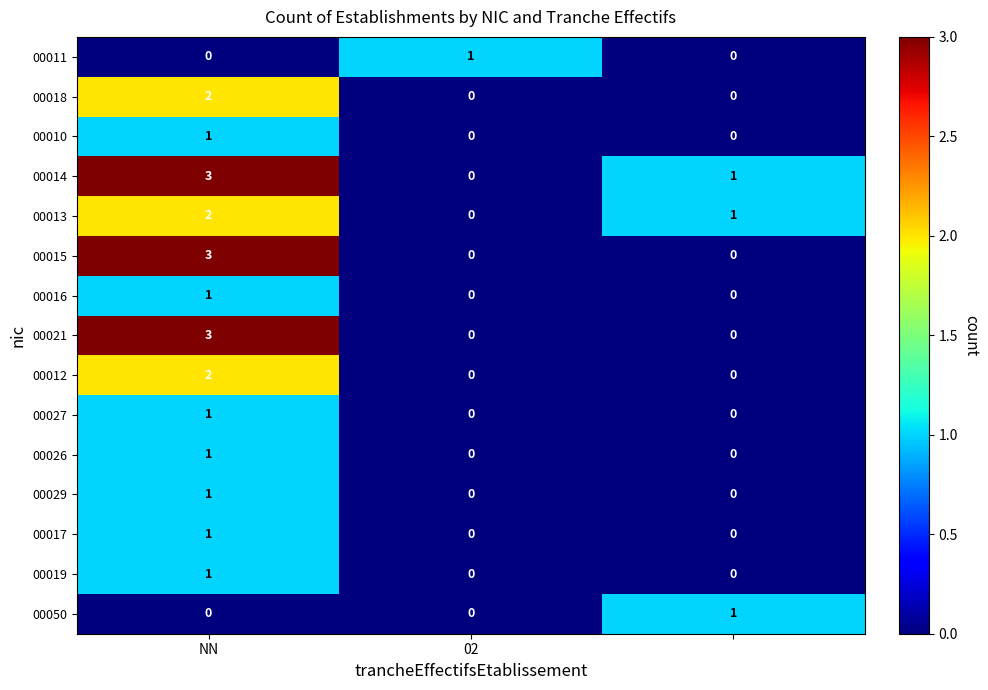

How many 00029 values are between 0 and 1?

3